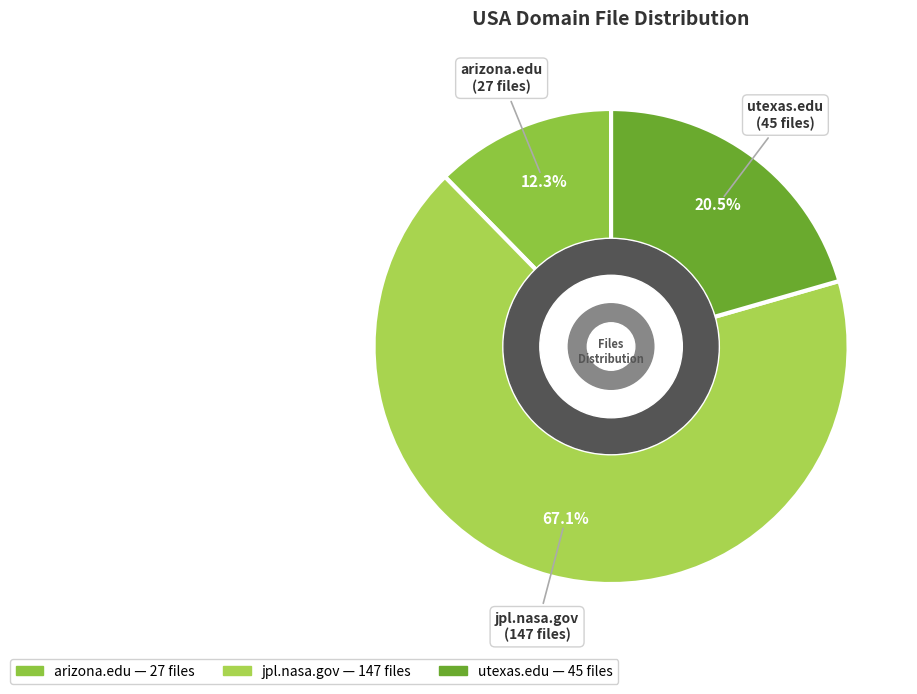

Combined, what portion of the pie is jpl.nasa.gov and arizona.edu?

79.5%